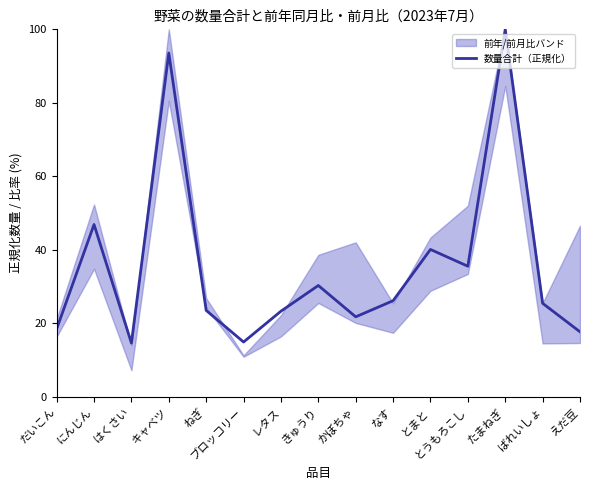

What position from the left is えだ豆?

15